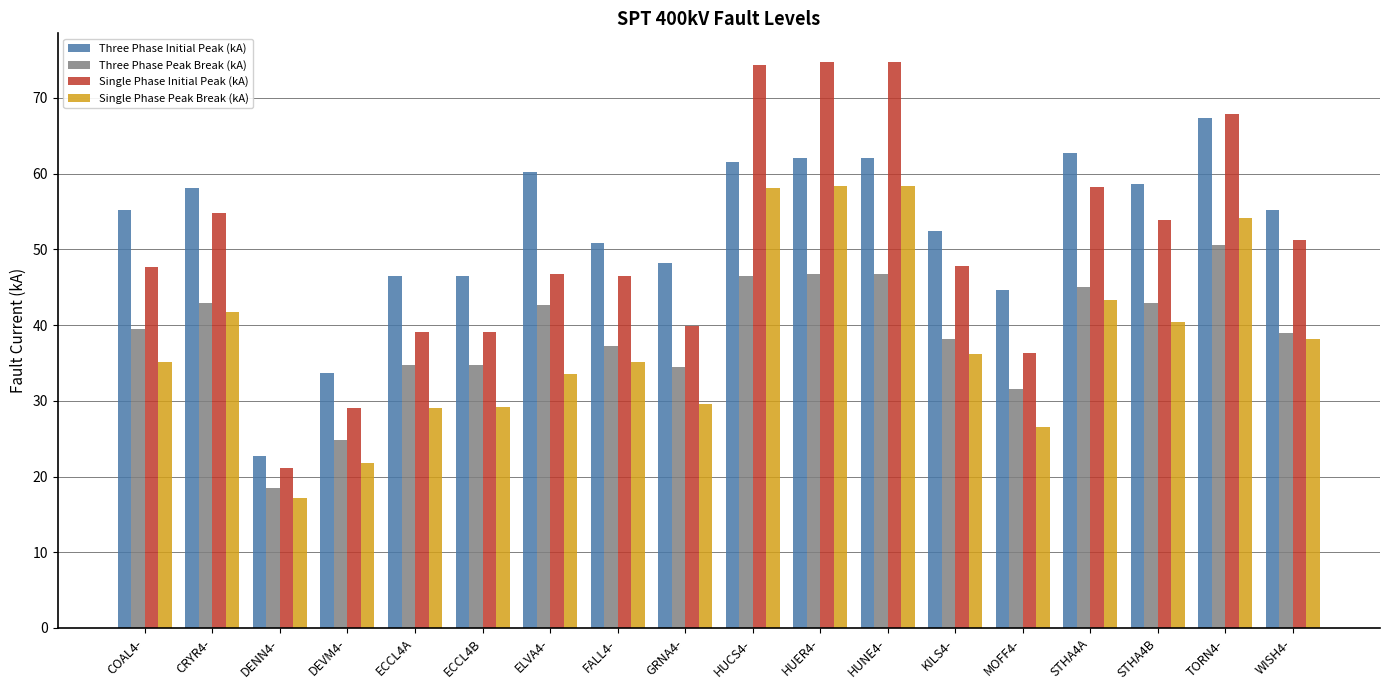

What are all the series names shown in the legend?

Three Phase Initial Peak (kA), Three Phase Peak Break (kA), Single Phase Initial Peak (kA), Single Phase Peak Break (kA)